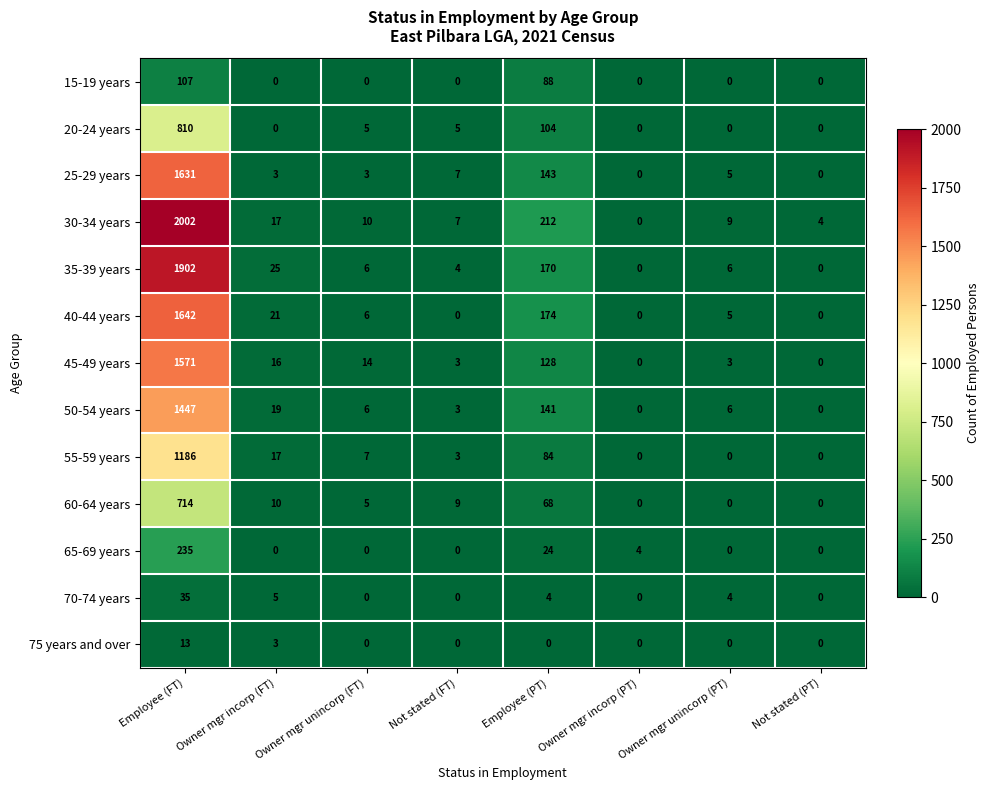

True or false: 70-74 years has a value of -13 at Owner mgr unincorp (FT).

False